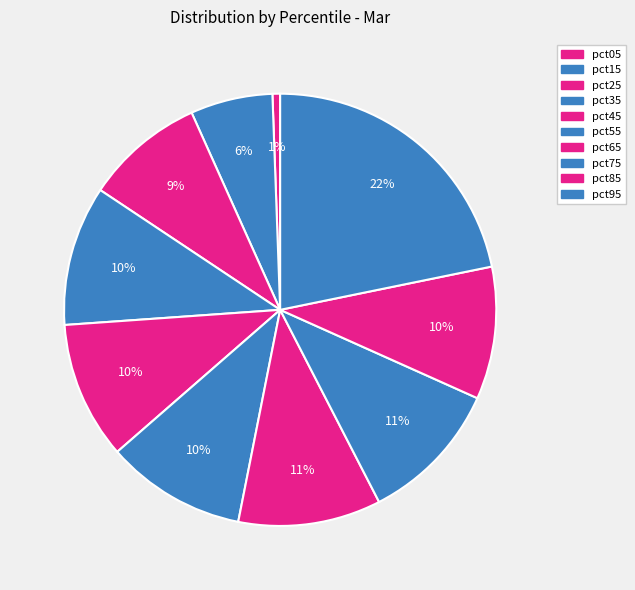

How many segments does this pie chart have?

10